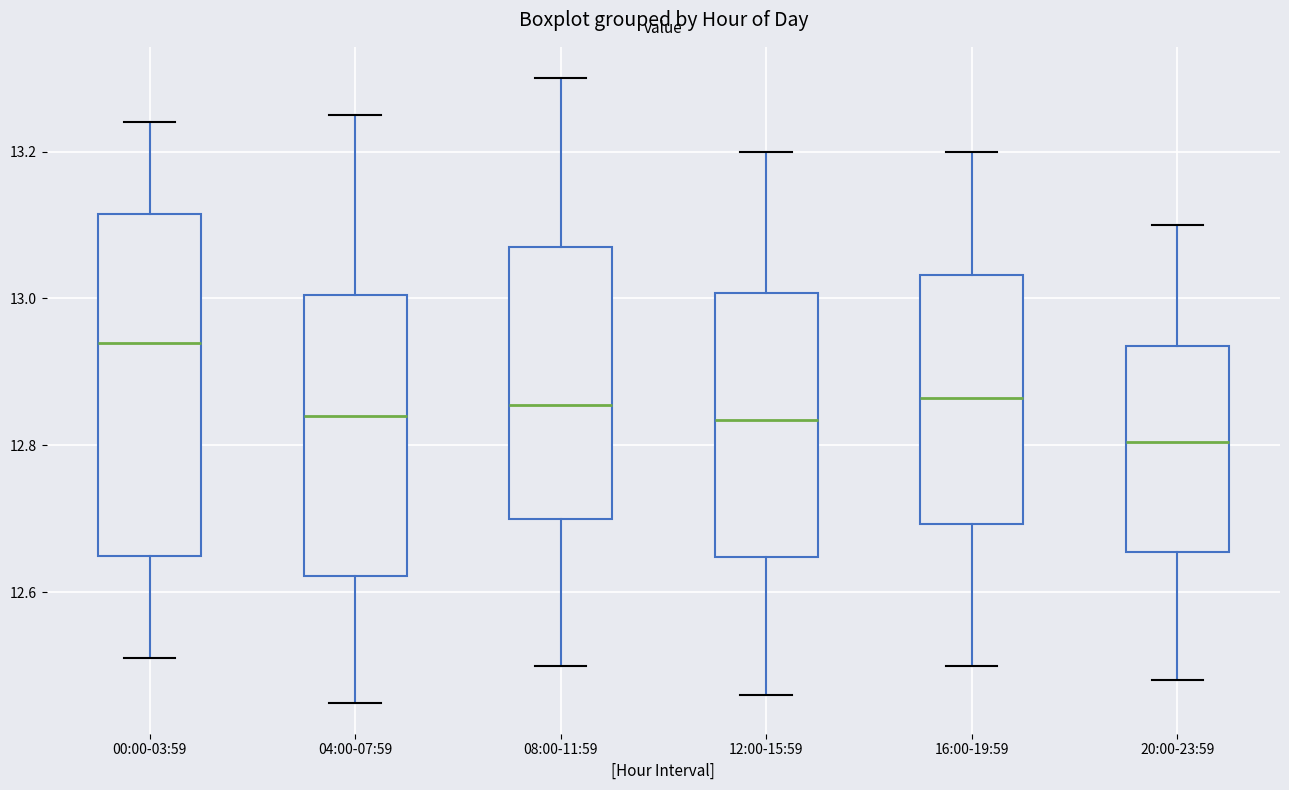

Reading left to right, transcribe this box plot: for each box, give where its median line is, the range the box spans, and where its two whiskers end, as read against the y-axis. The values are not printed on the chart, so give them approximately, as read against the axis.

00:00-03:59: median 12.94, box 12.66 to 13.12, whiskers 12.52 to 13.24
04:00-07:59: median 12.84, box 12.62 to 13.00, whiskers 12.46 to 13.26
08:00-11:59: median 12.86, box 12.70 to 13.08, whiskers 12.50 to 13.30
12:00-15:59: median 12.84, box 12.64 to 13.00, whiskers 12.46 to 13.20
16:00-19:59: median 12.86, box 12.70 to 13.04, whiskers 12.50 to 13.20
20:00-23:59: median 12.80, box 12.66 to 12.94, whiskers 12.48 to 13.10